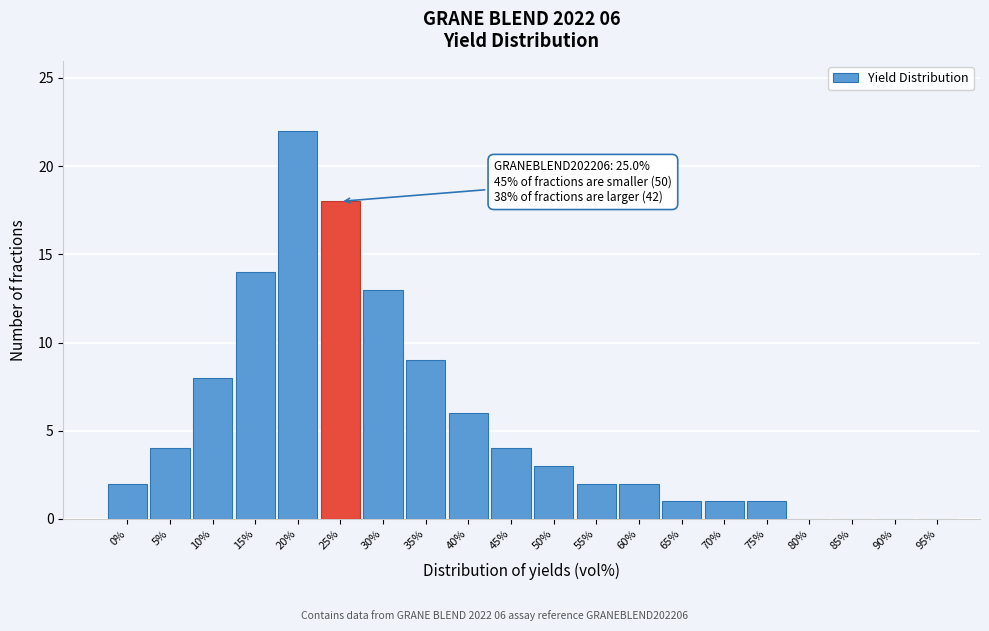

Reading left to right, extract all data points from this chart.

0%=2	5%=4	10%=8	15%=14	20%=22	25%=18	30%=13	35%=9	40%=6	45%=4	50%=3	55%=2	60%=2	65%=1	70%=1	75%=1	80%=0	85%=0	90%=0	95%=0